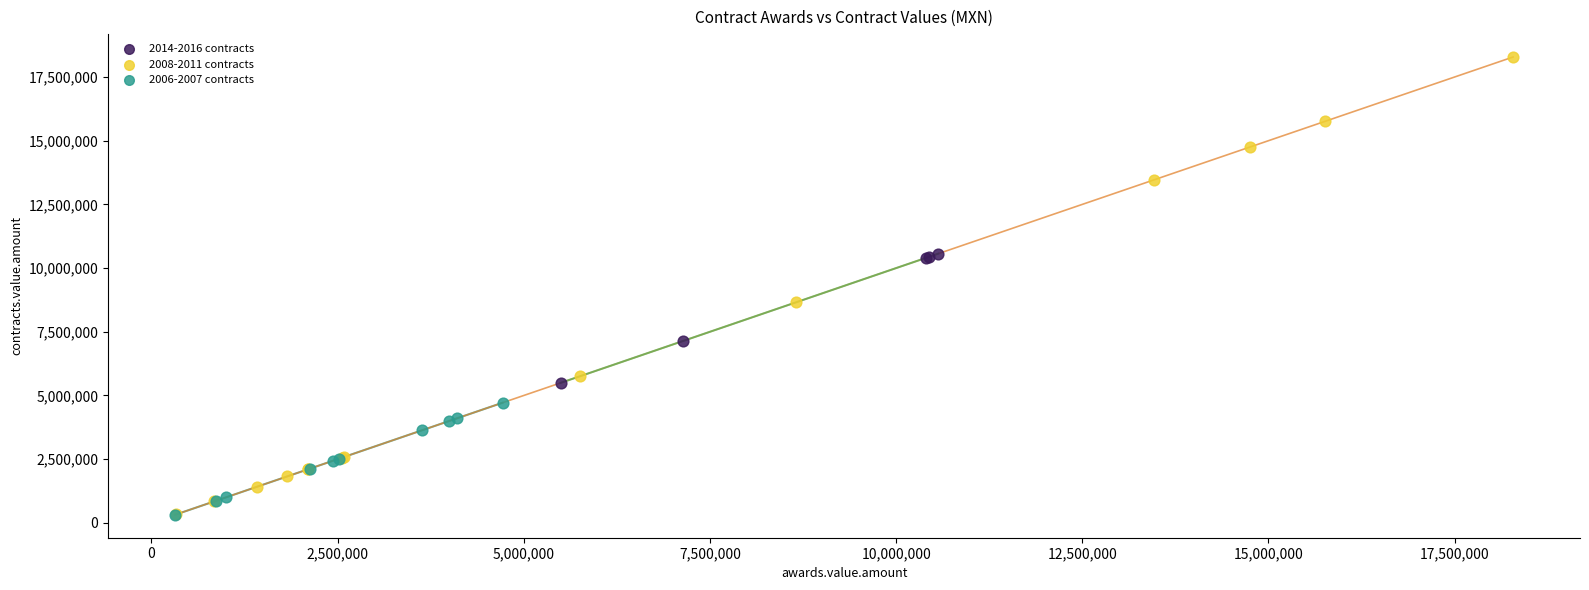

Which series contains the highest Y value?

2008-2011 contracts